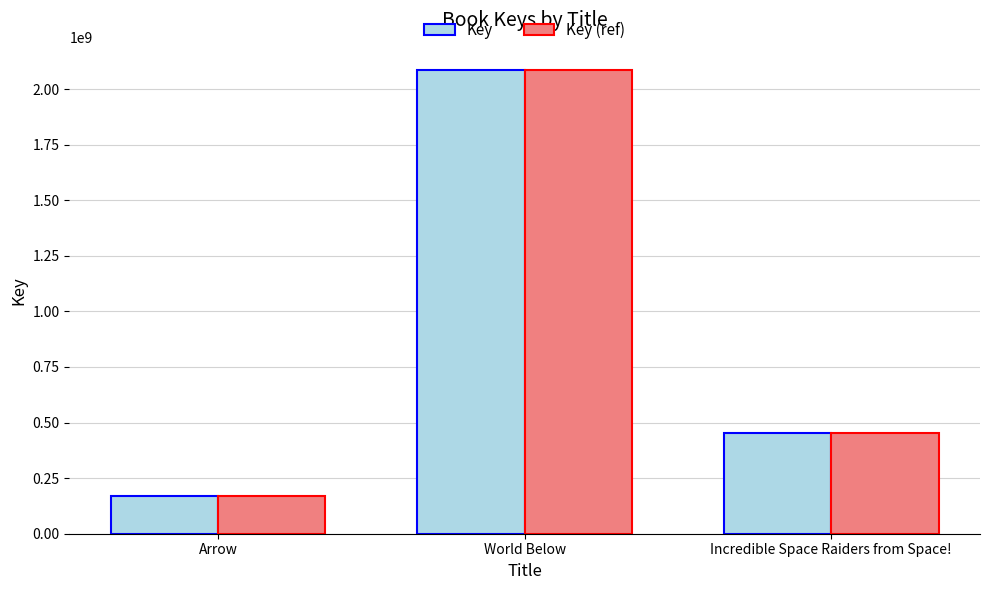

What is the total value across all series at Incredible Space Raiders from Space!?

905814240